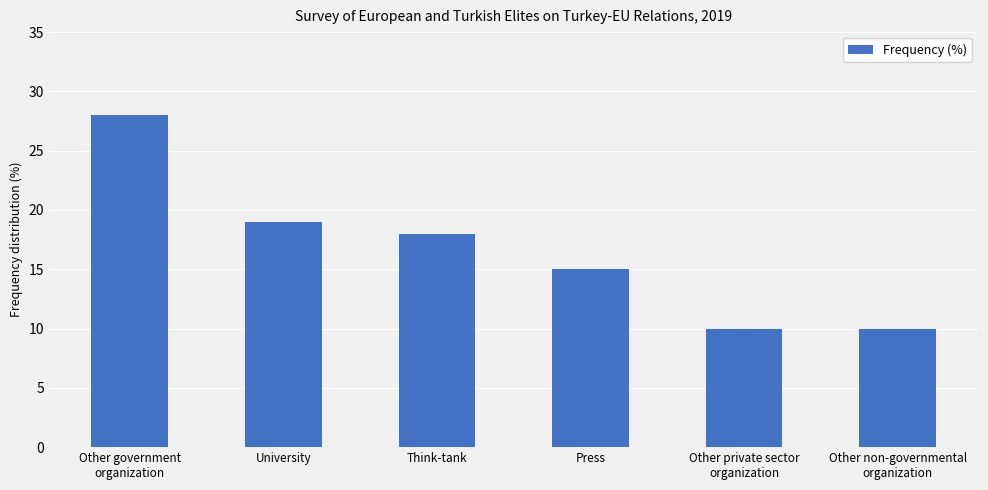

What is the value of the 4th bar from the left?

15